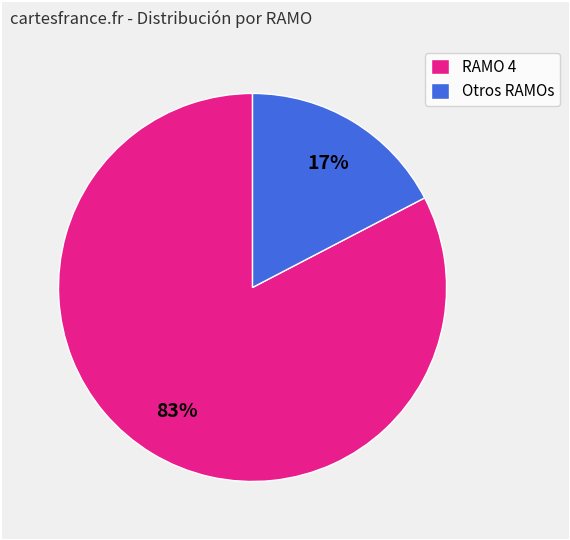

Which category has the biggest portion of the pie?

RAMO 4